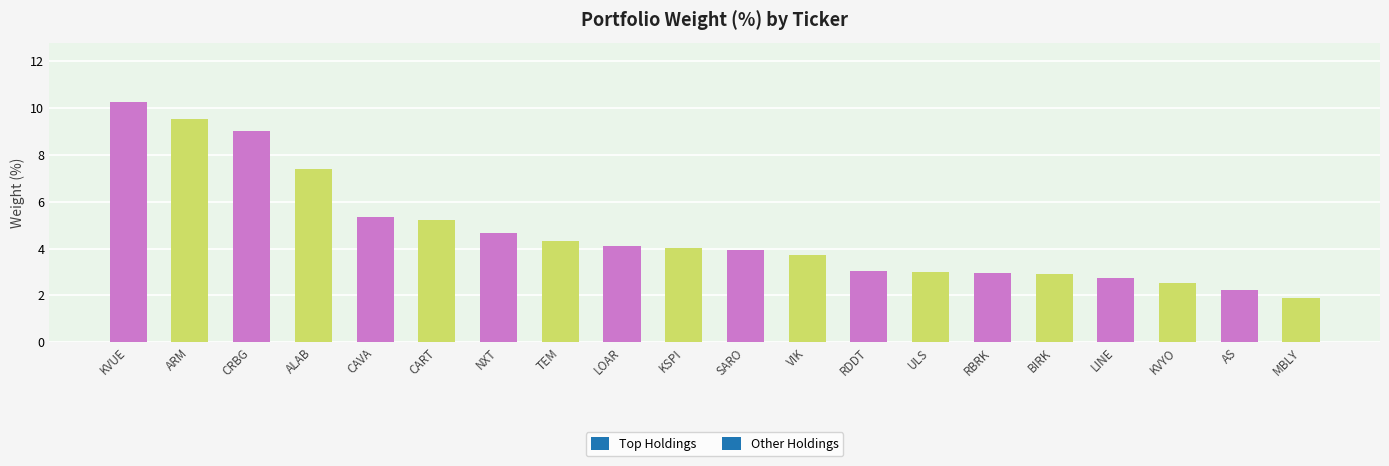

What is the value of the 16th bar from the left?

2.9